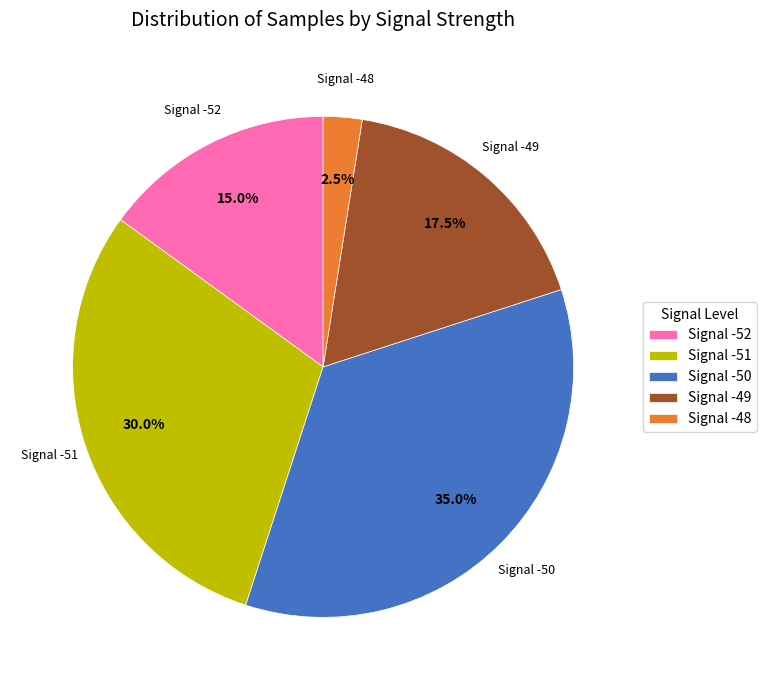

Rank the categories by value from highest to lowest.

Signal -50, Signal -51, Signal -49, Signal -52, Signal -48